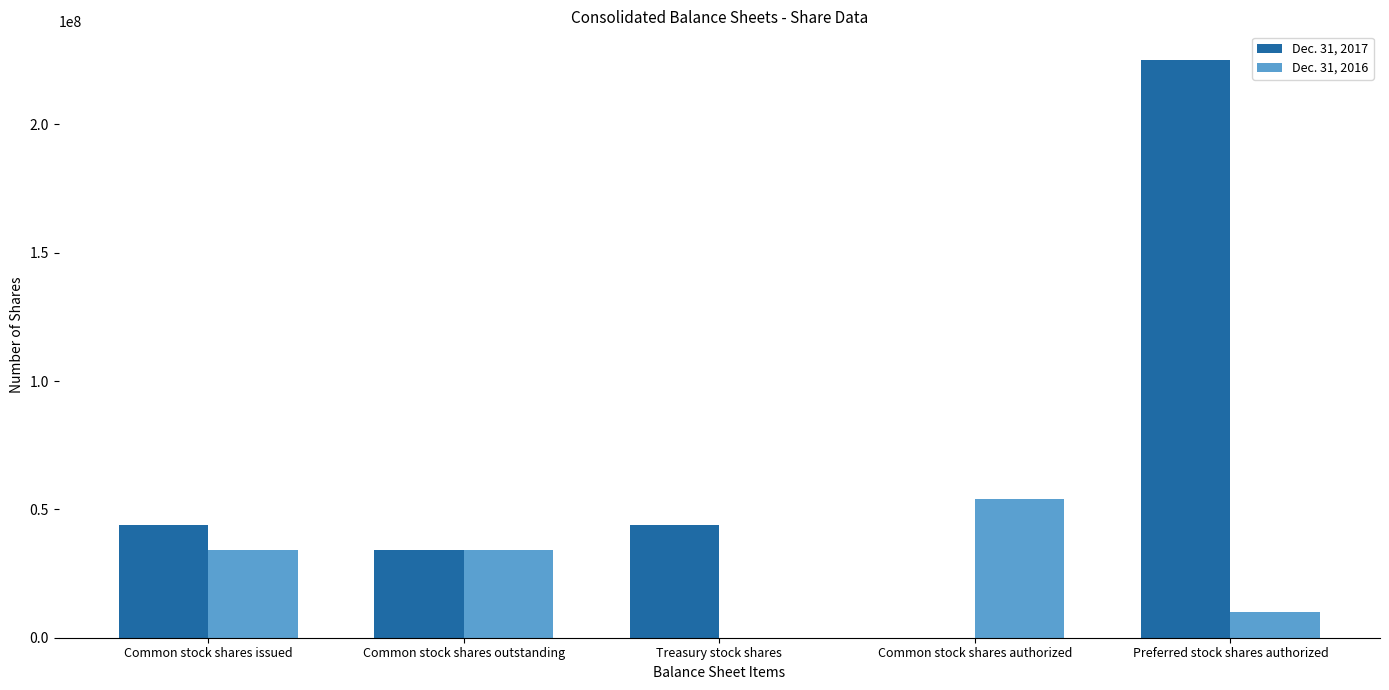

What is the greatest value displayed?

225000000